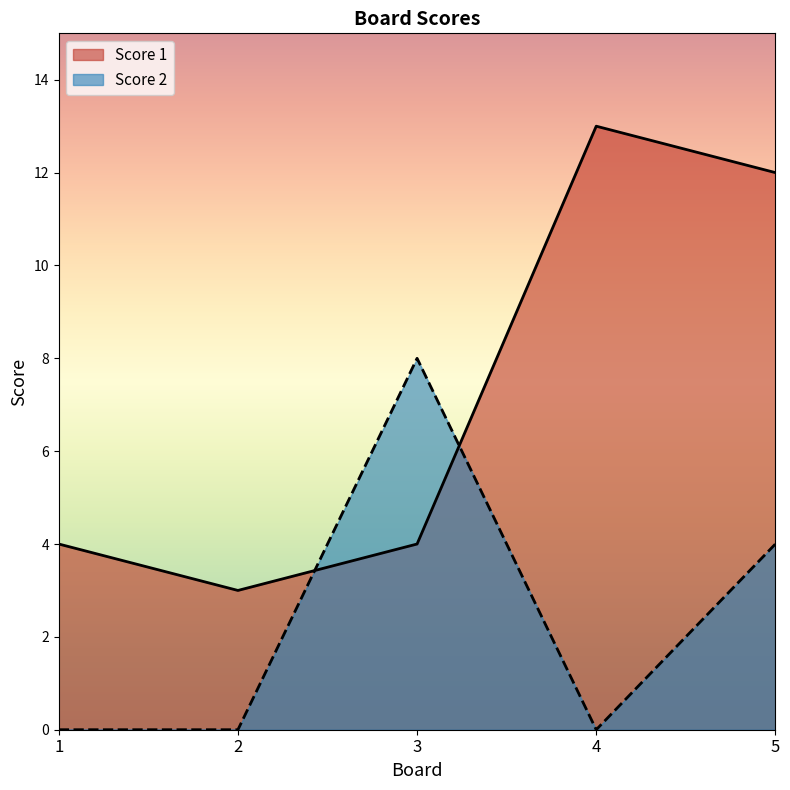

Which series has the largest total across all categories?

Score 1